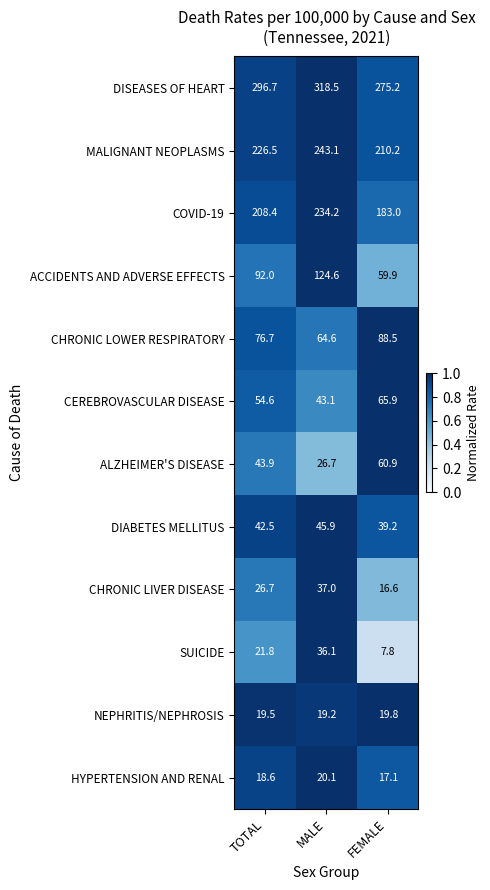

What is the difference between the maximum and minimum values in the CHRONIC LIVER DISEASE series?

20.4